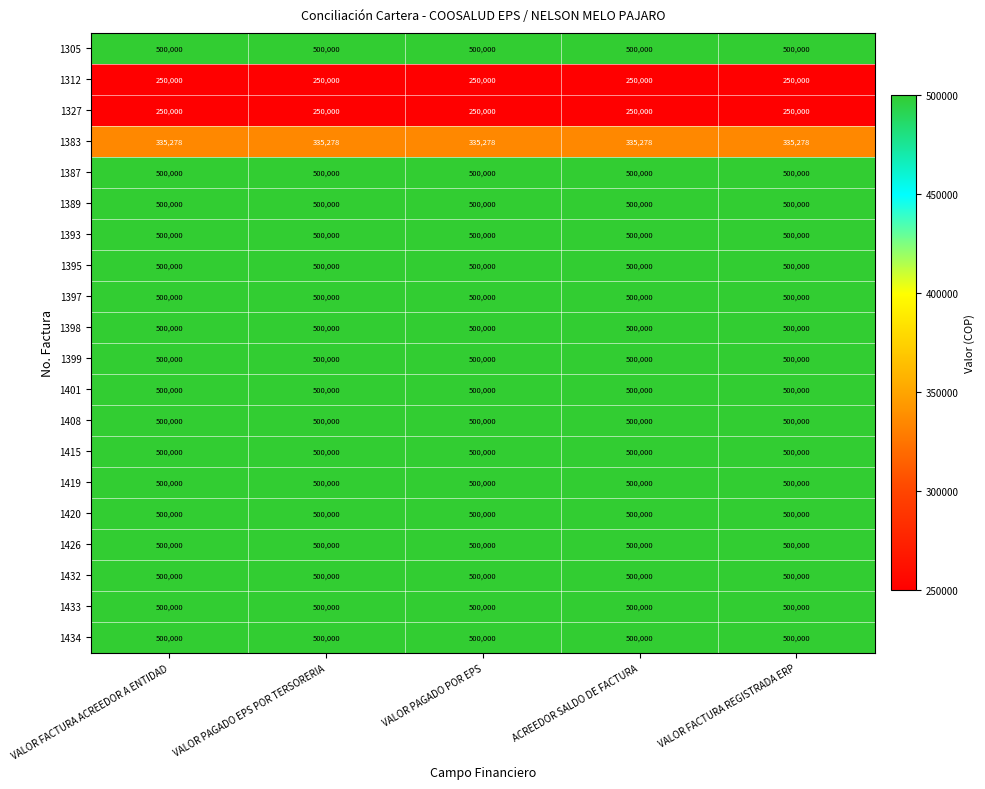

At how many categories does at least one series exceed 419460?

5